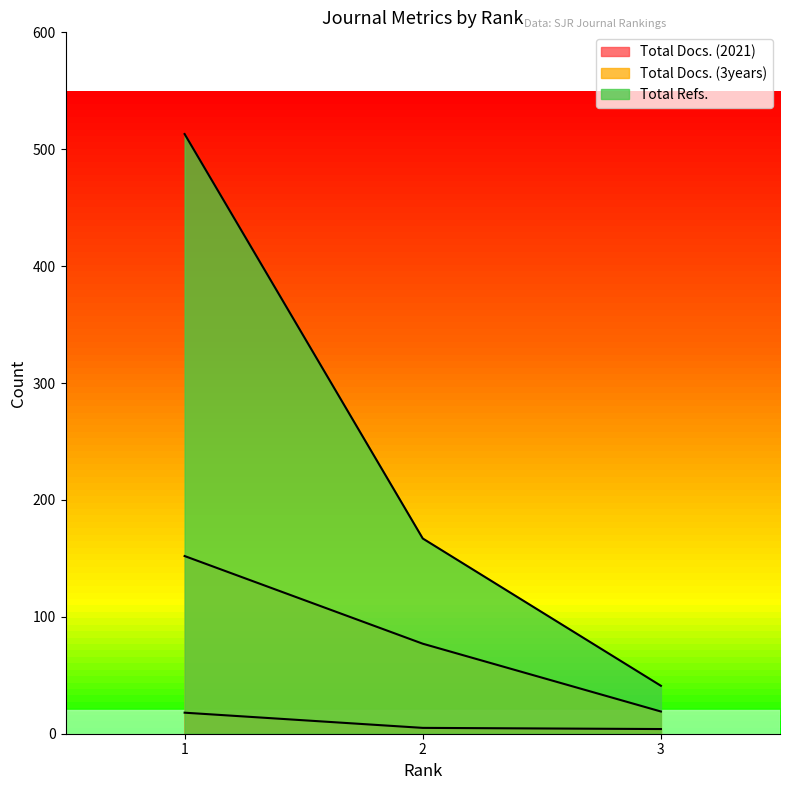

What is the total value across all series at 1?

683